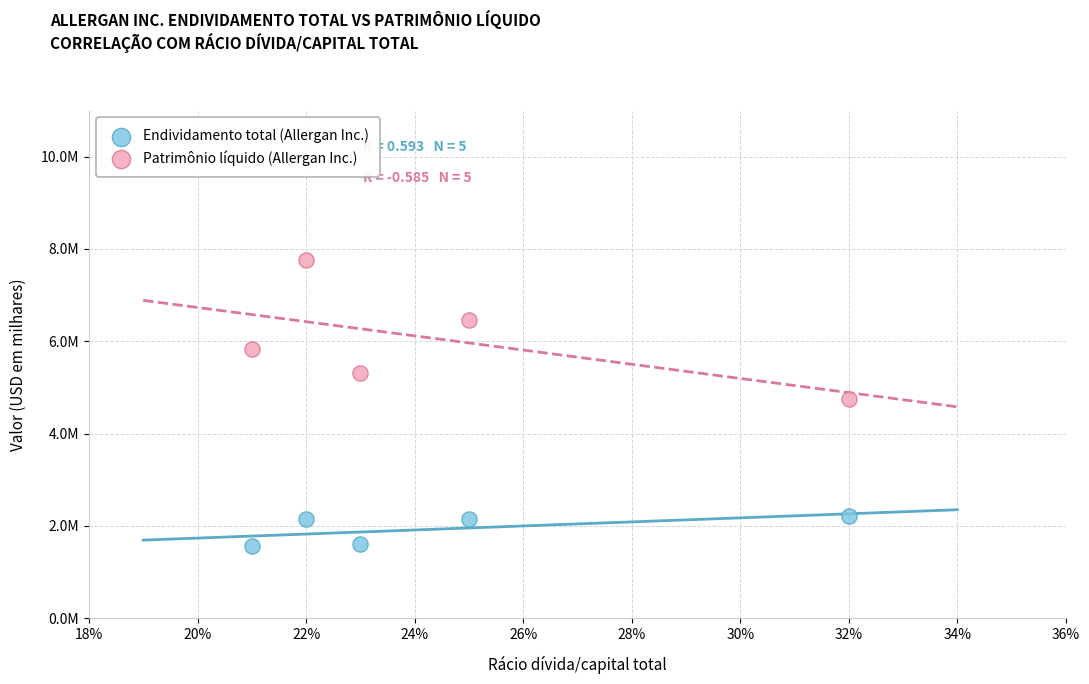

What are all the series names shown in the legend?

Endividamento total (Allergan Inc.), Patrimônio líquido (Allergan Inc.)